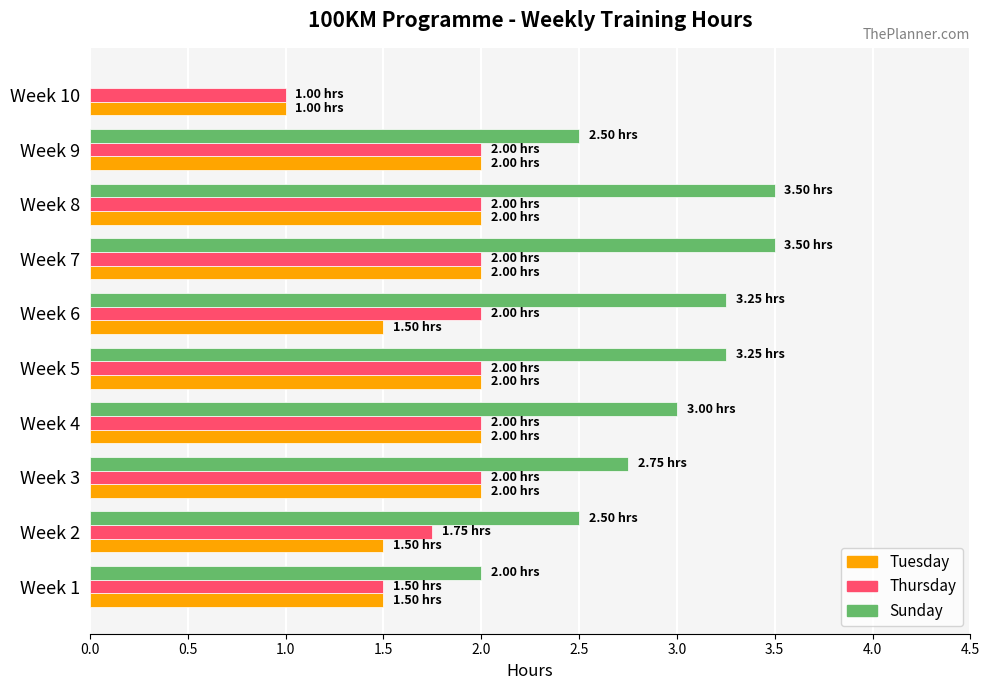

Between Week 3 and Week 10, which series saw the biggest shift?

Sunday